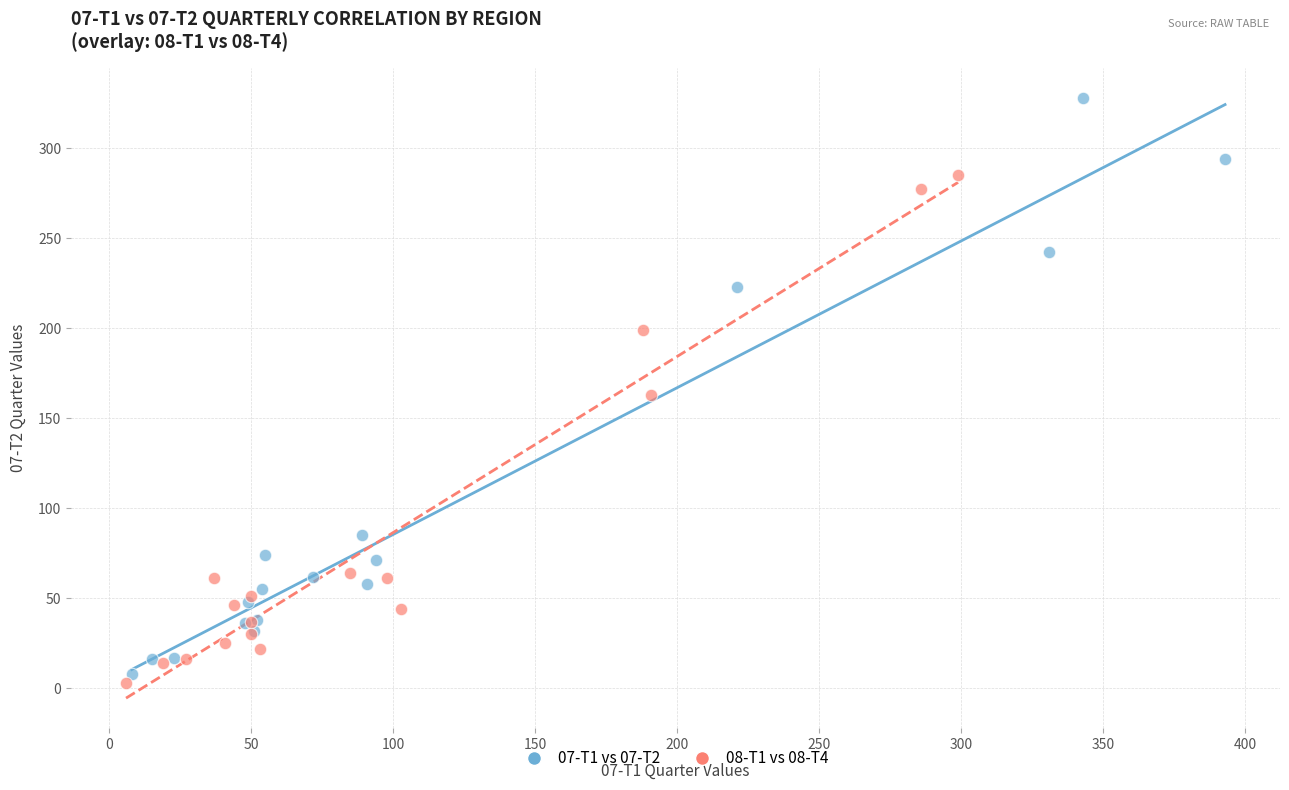

Which series has the largest Y range (max minus min)?

07-T1 vs 07-T2